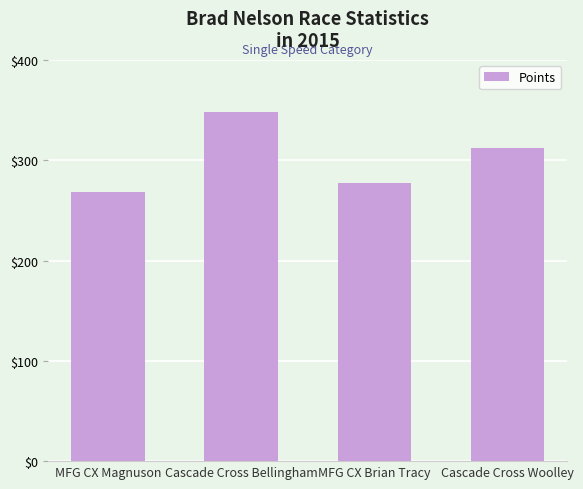

How many bars are there in total?

4